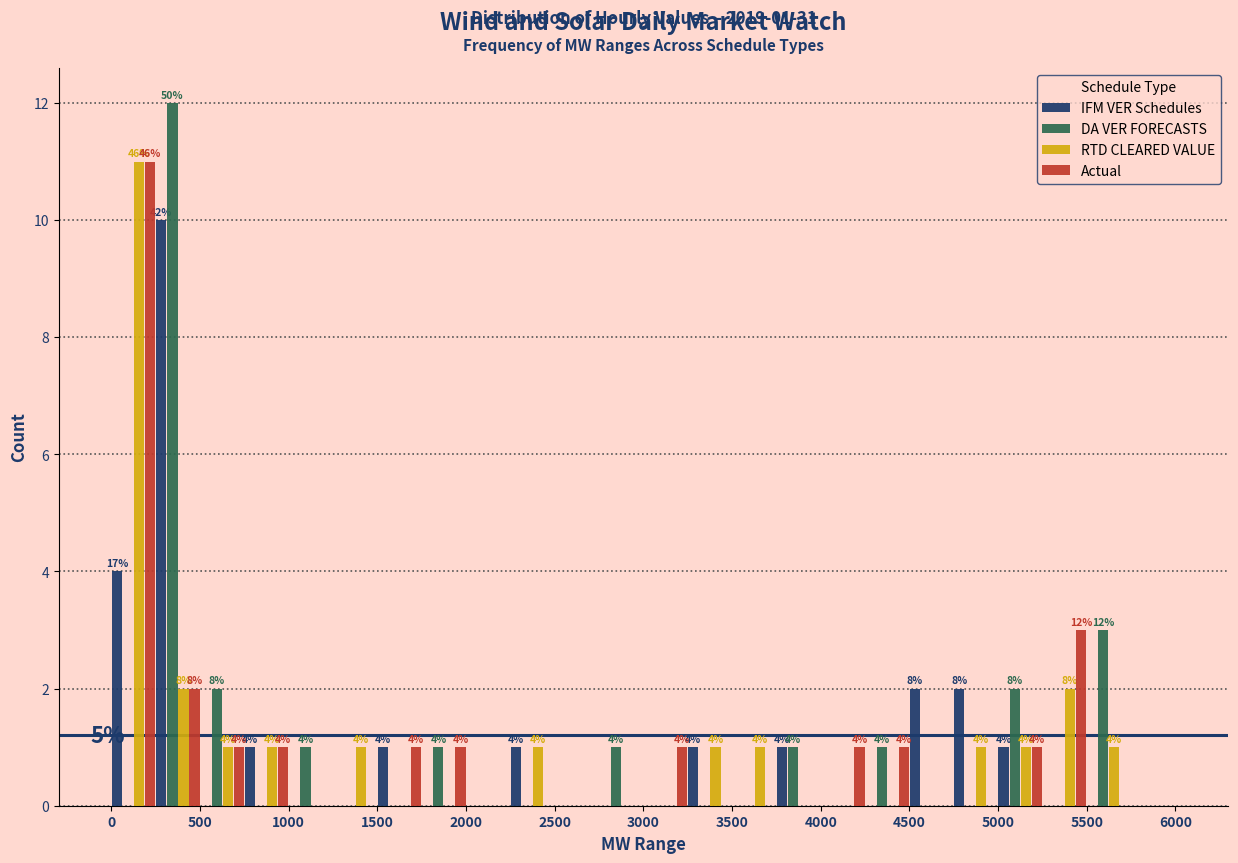

In the RTD CLEARED VALUE series, which range on the x-axis has the tallest bar?

0 to 250